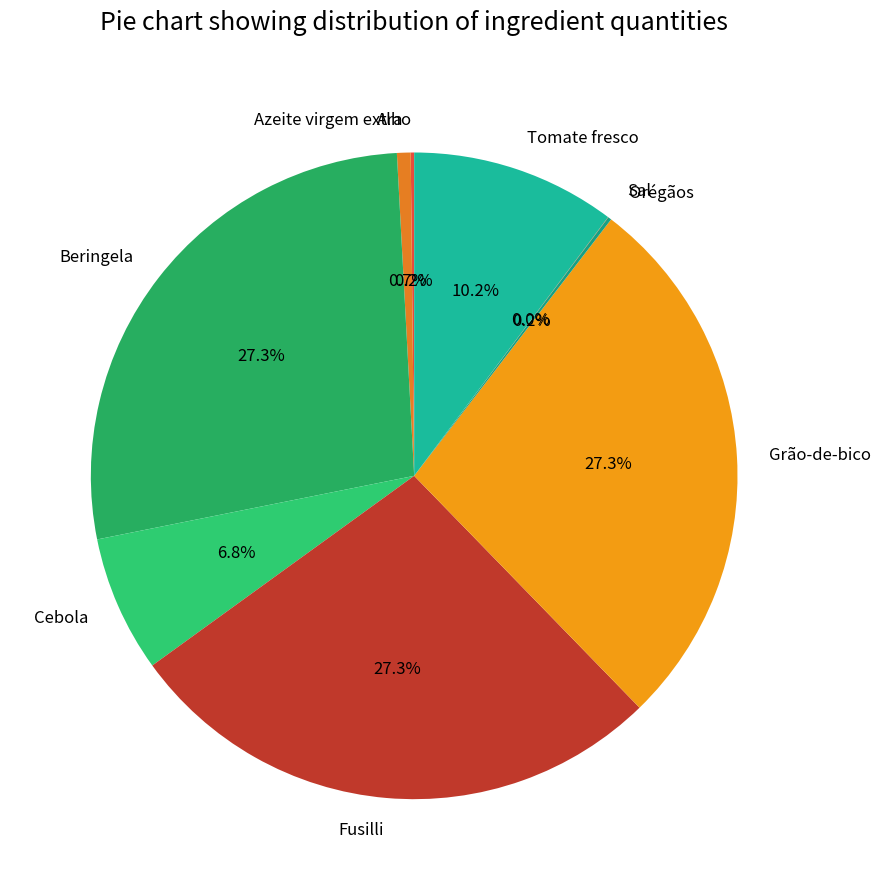

Is there a majority slice in this chart?

No